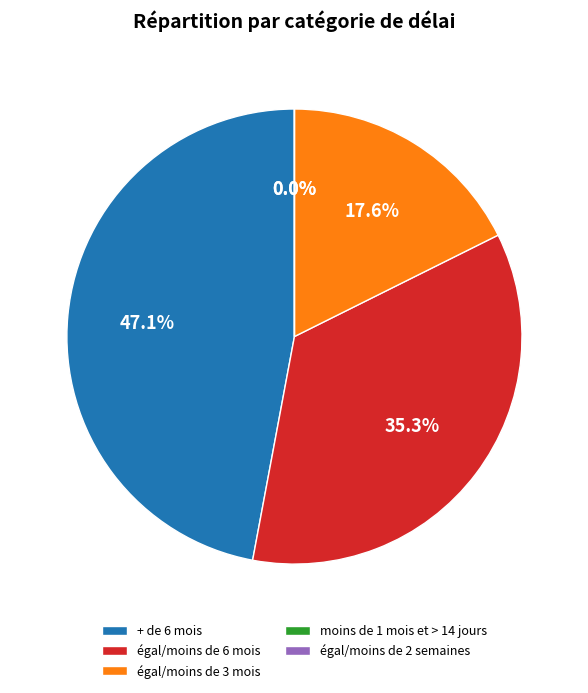

What is the largest slice in the pie chart?

+ de 6 mois